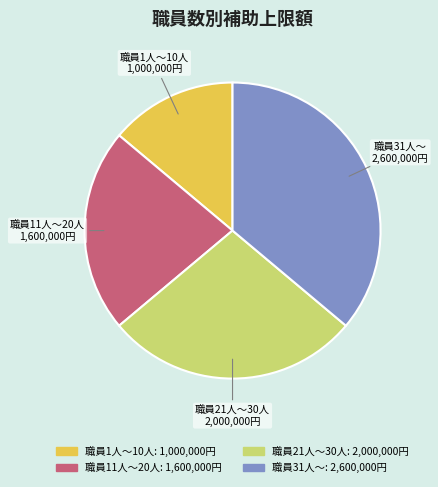

Rank the categories by value from lowest to highest.

職員1人～10人, 職員11人～20人, 職員21人～30人, 職員31人～